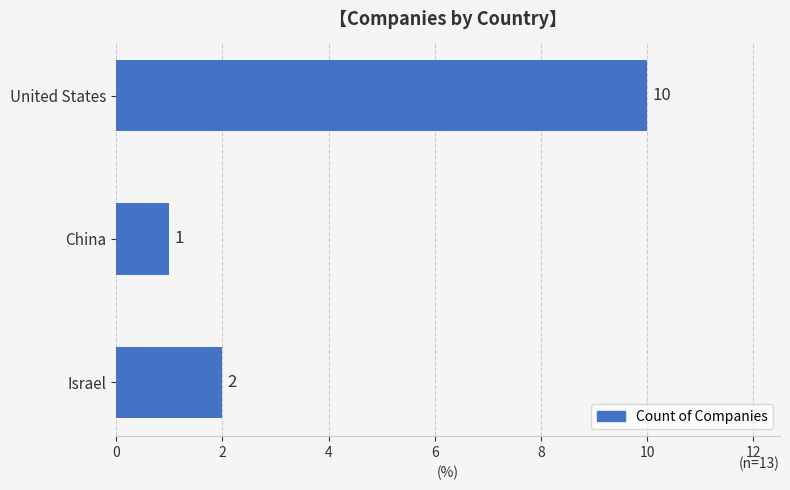

Reading bottom to top, list all the values displayed in this chart.

Israel=2	China=1	United States=10